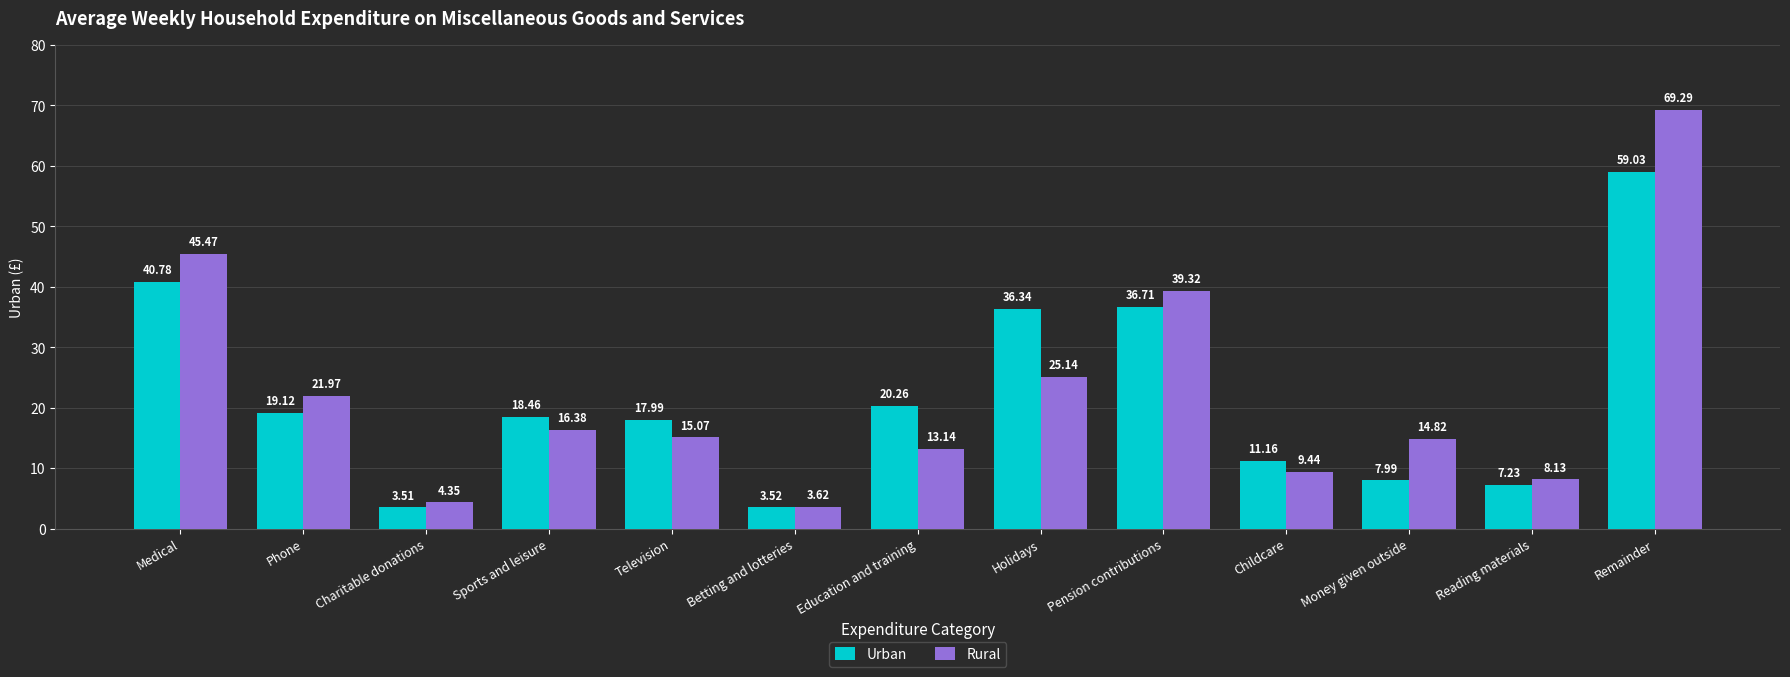

At Phone, list the series in order from largest to smallest.

Rural, Urban